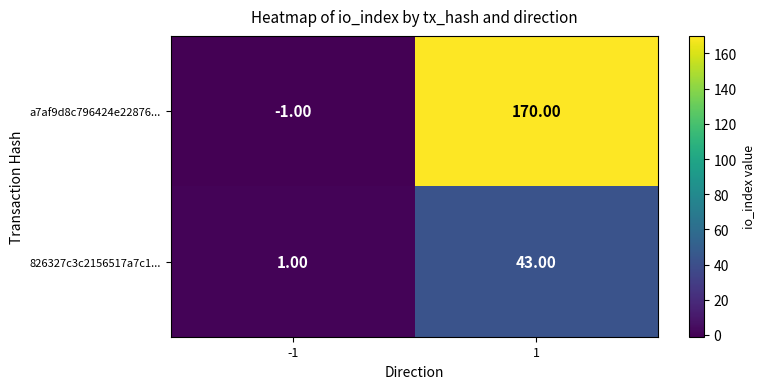

Count the number of categories in the chart.

2